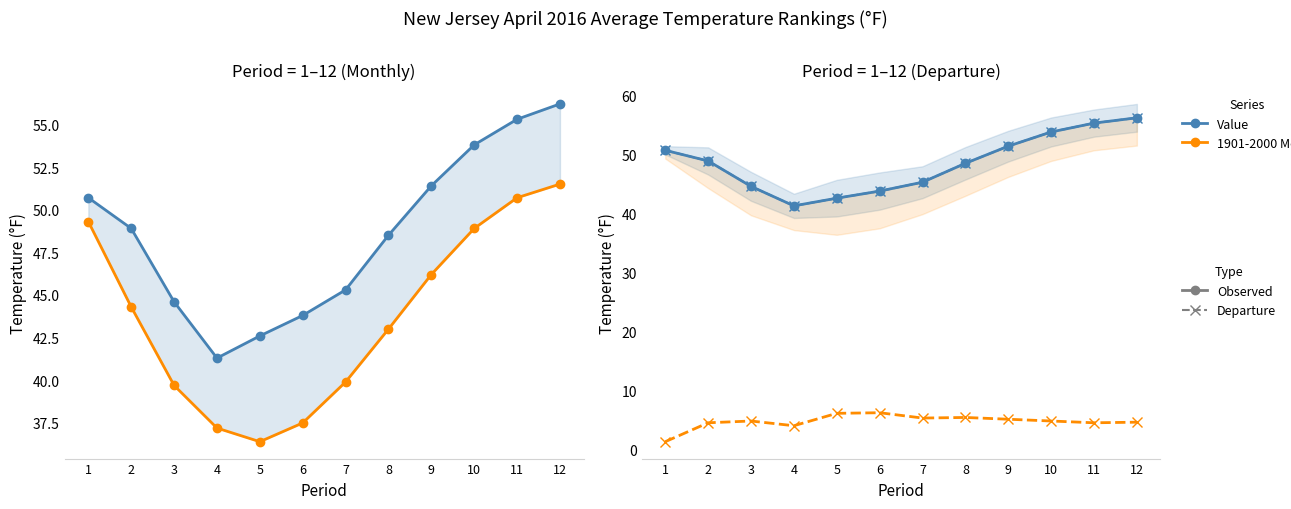

Where is the first local minimum for Value?

4